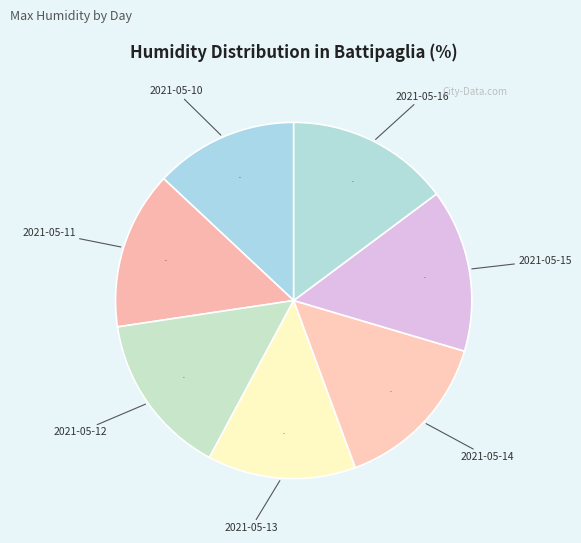

Is it true that 2021-05-14 is 15% of the pie?

True